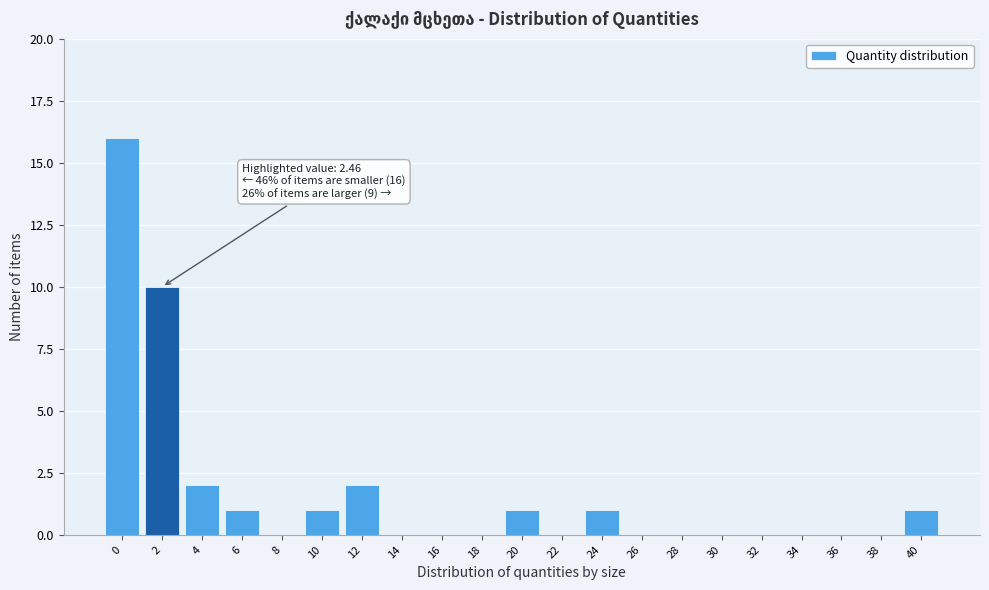

What is the sum of the values at 4 and 24?

3